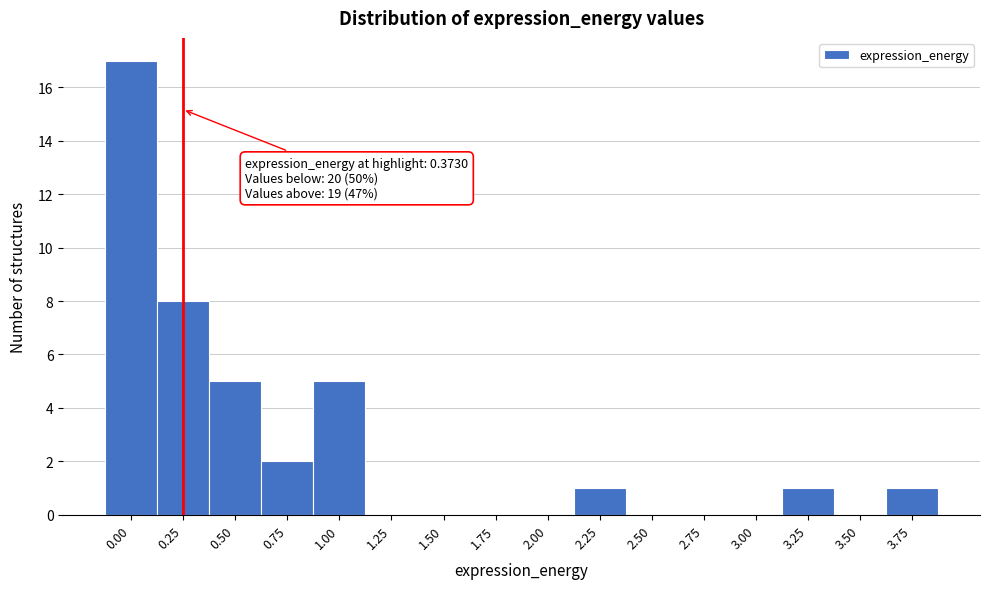

Reading right to left, list all the values displayed in this chart.

3.75=1	3.50=0	3.25=1	3.00=0	2.75=0	2.50=0	2.25=1	2.00=0	1.75=0	1.50=0	1.25=0	1.00=5	0.75=2	0.50=5	0.25=8	0.00=17